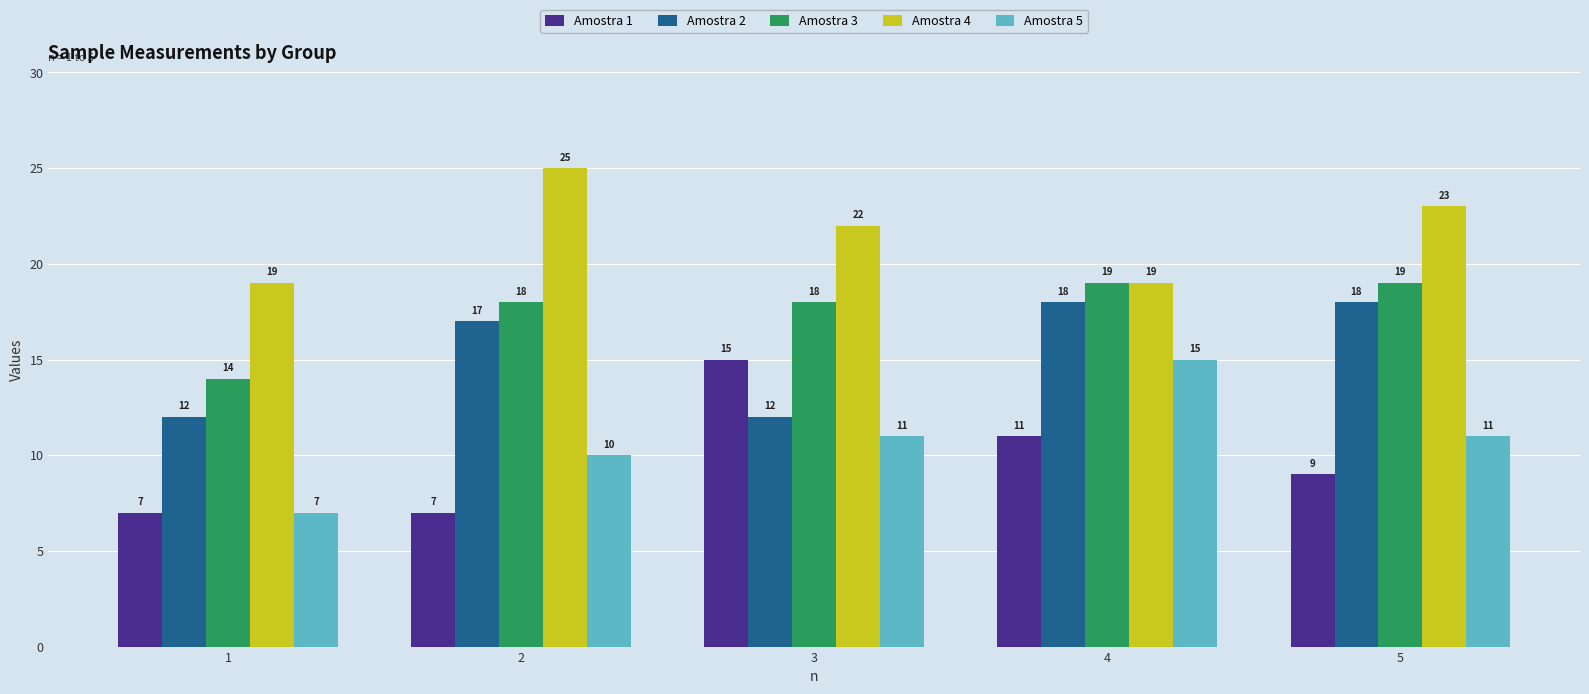

What is the difference between the maximum and minimum values in the Amostra 3 series?

5